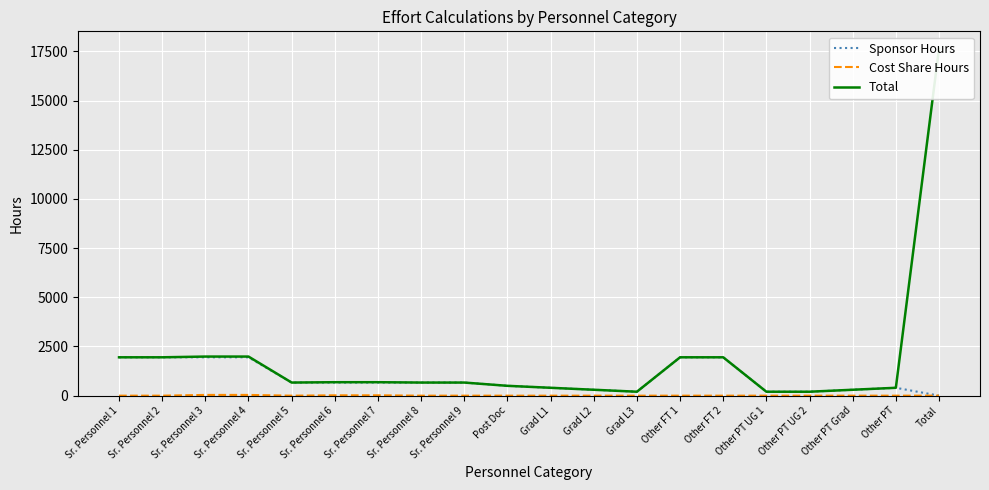

What are all the series names shown in the legend?

Sponsor Hours, Cost Share Hours, Total